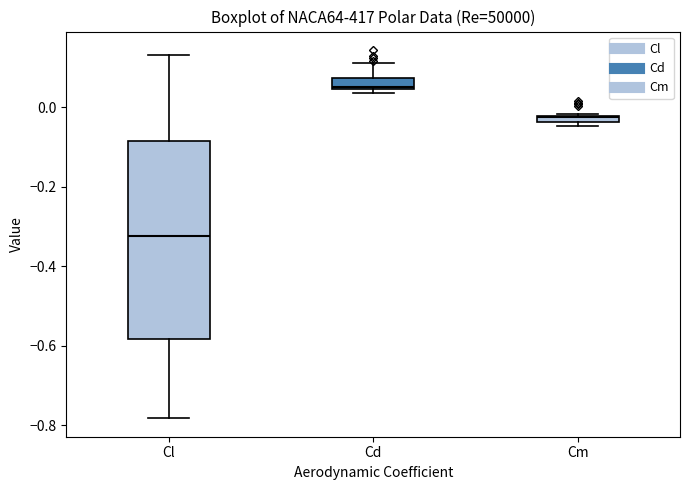

Which box's median line is the highest?

Cd